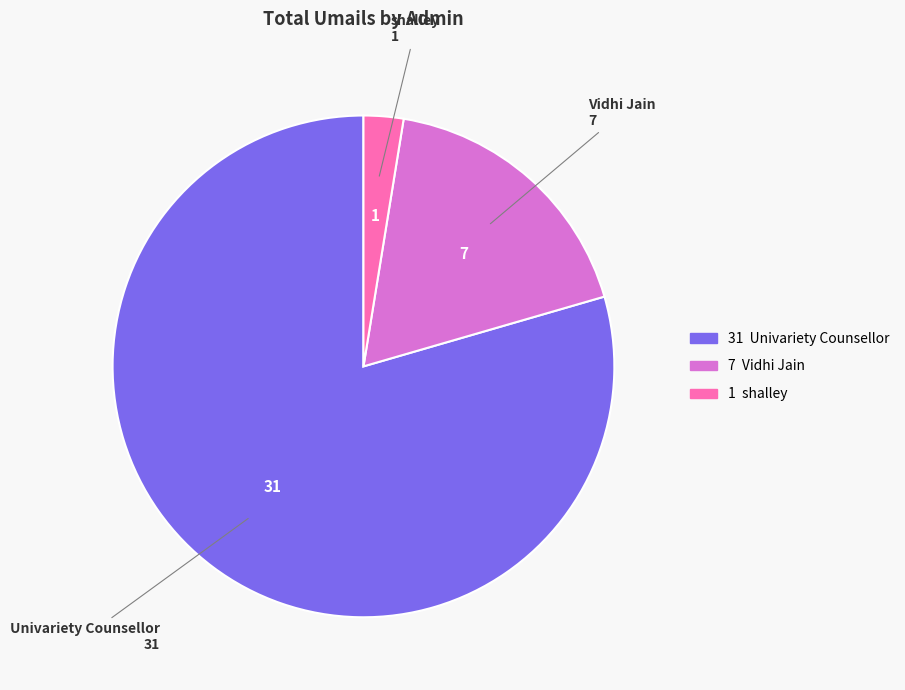

Which category has the smallest portion of the pie?

shalley